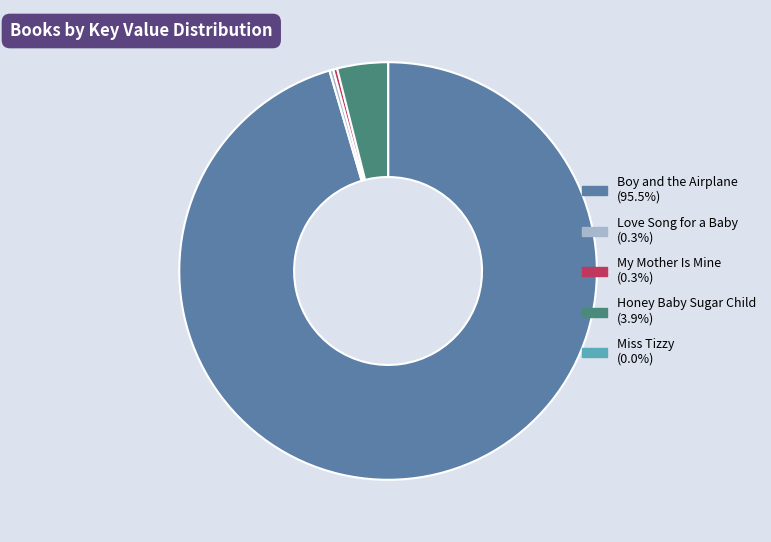

What is the largest slice in the pie chart?

Boy and the Airplane